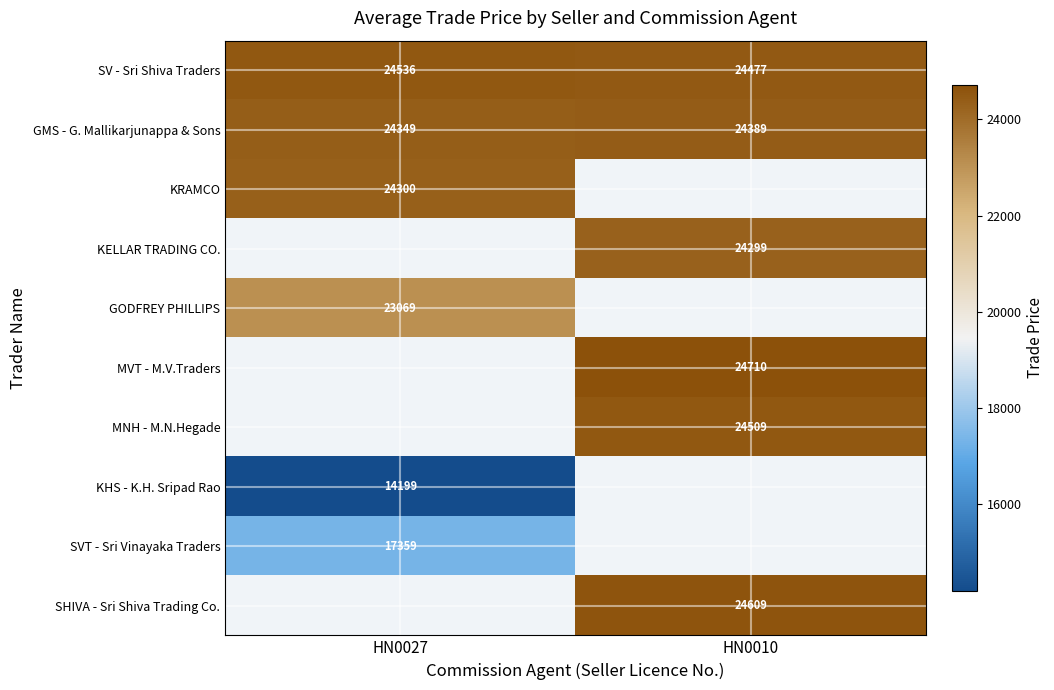

At how many categories does at least one series exceed 14333?

2